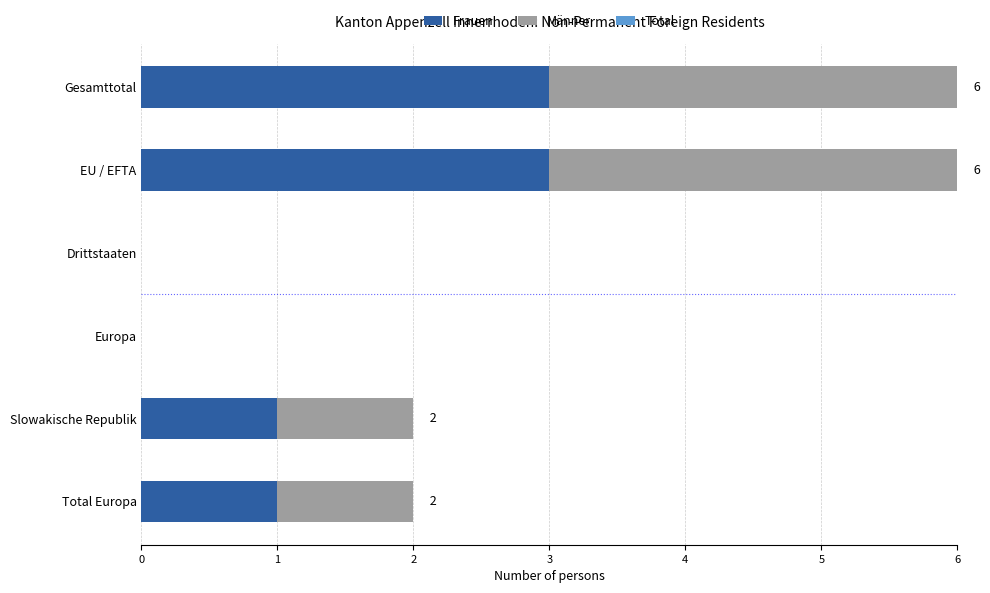

The Frauen series shows 2 at EU / EFTA. True or false?

False